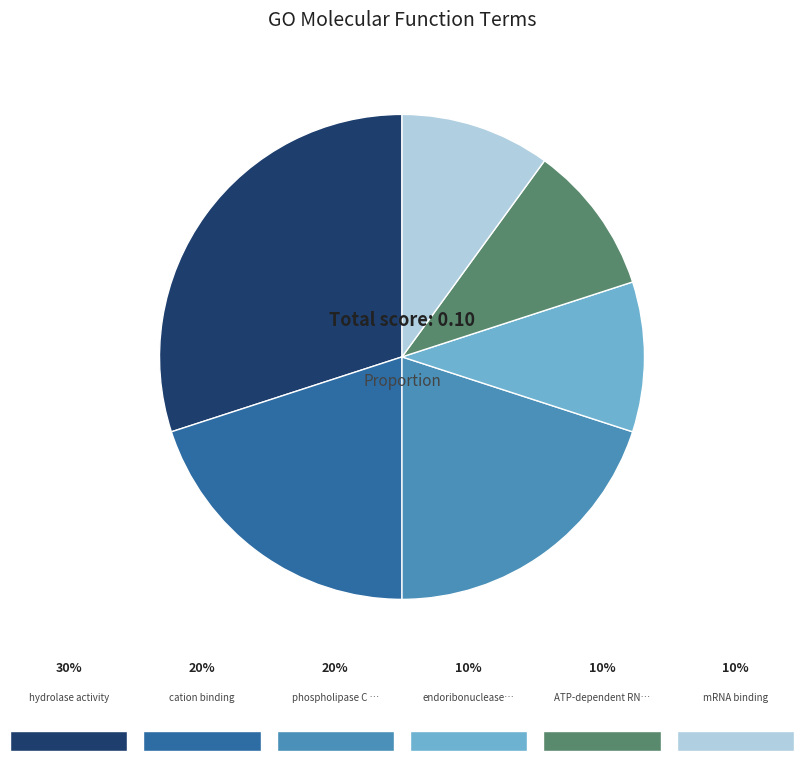

Does any single category account for the majority?

No